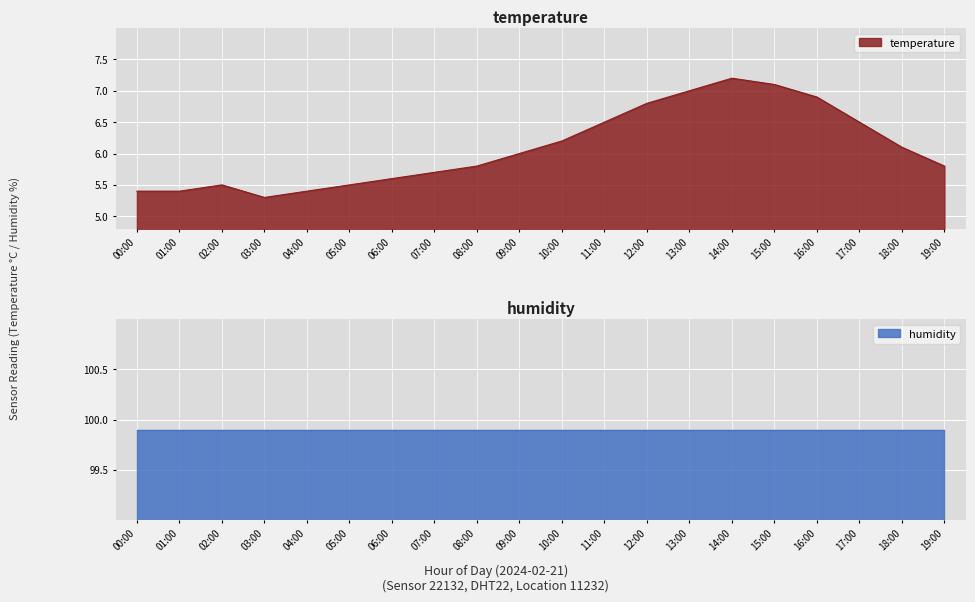

The chart shows a value of 5.7 at 07:00. True or false?

True